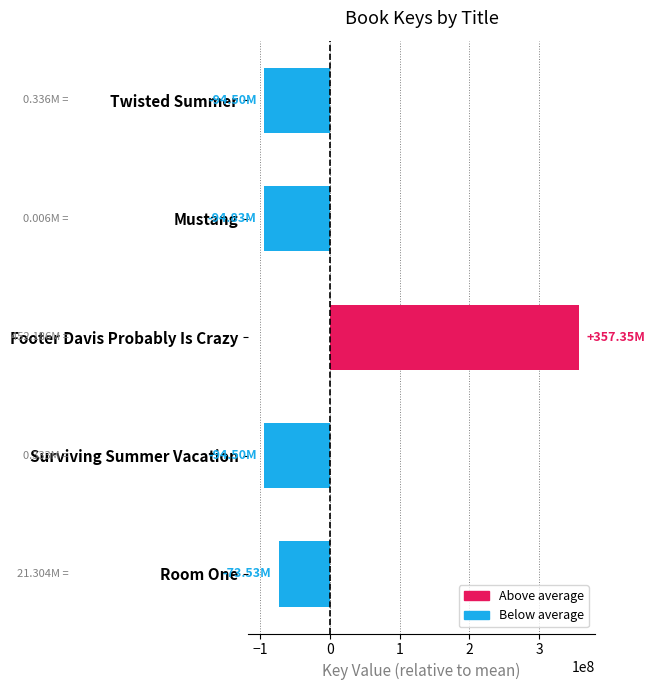

How many values are below -94496878?

3